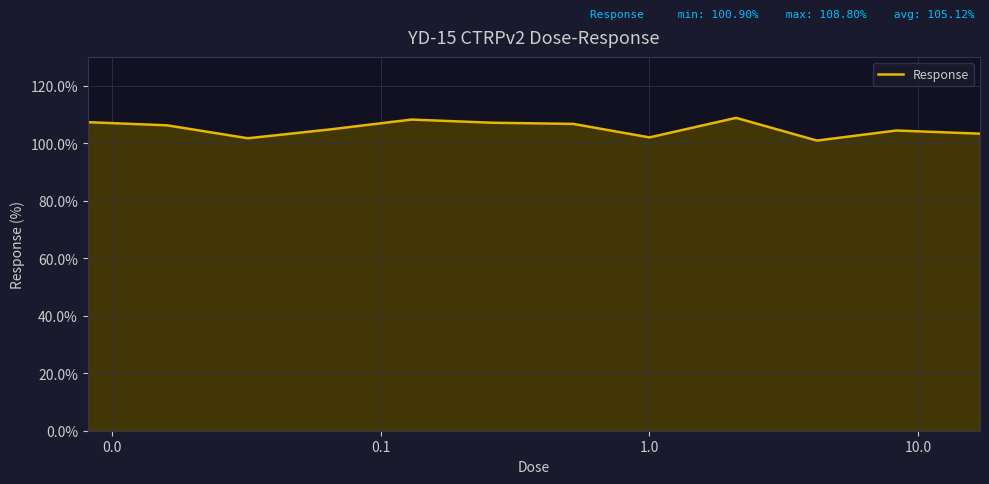

What is the difference between the maximum and minimum values?

7.9